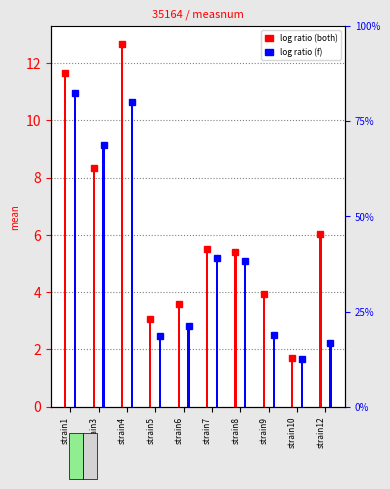

Which series has the widest spread of values?

both (mean)